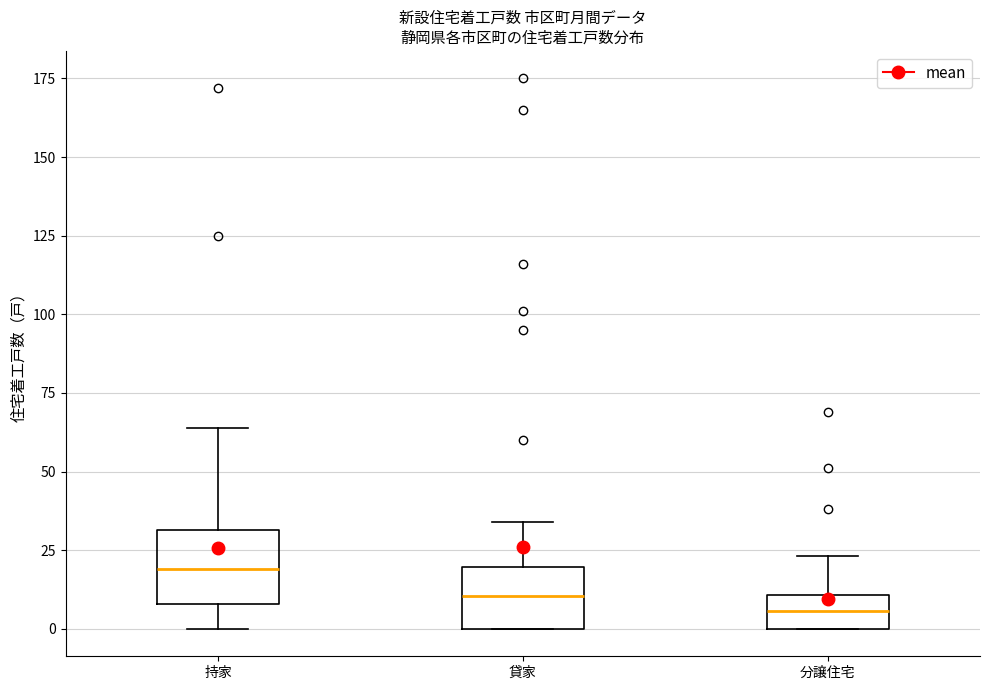

Which box has the lowest median line?

分譲住宅